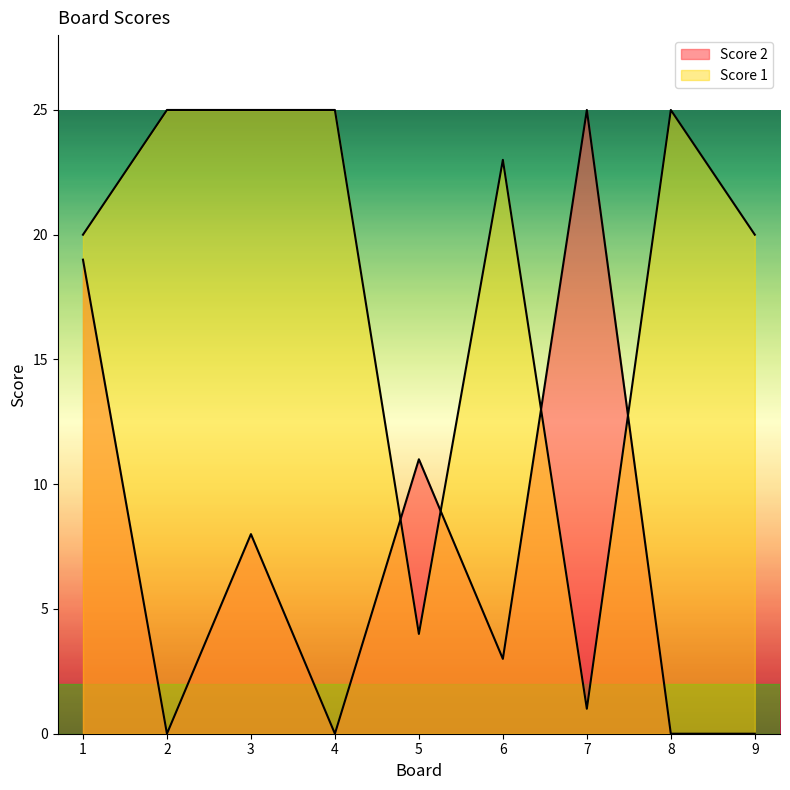

Reading left to right, what are all the values shown in this chart?

Score 2: 1=19	2=0	3=8	4=0	5=11	6=3	7=25	8=0	9=0
Score 1: 1=20	2=25	3=25	4=25	5=4	6=23	7=1	8=25	9=20